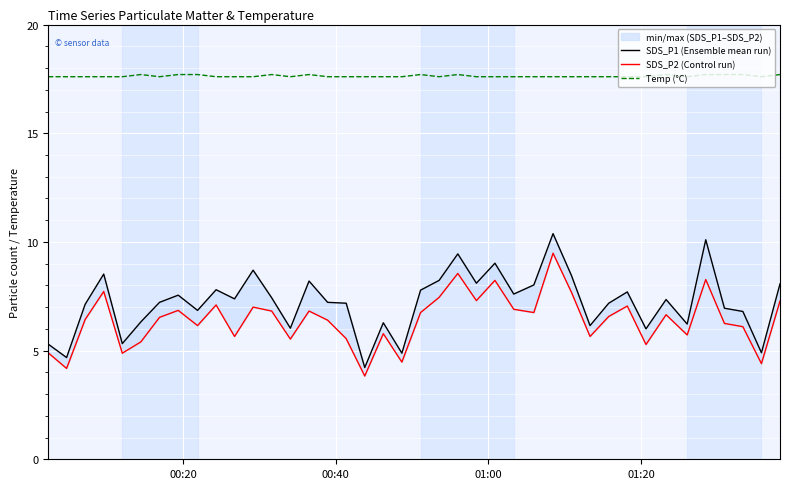

What is the lowest value of the Temp (°C) series?

17.6